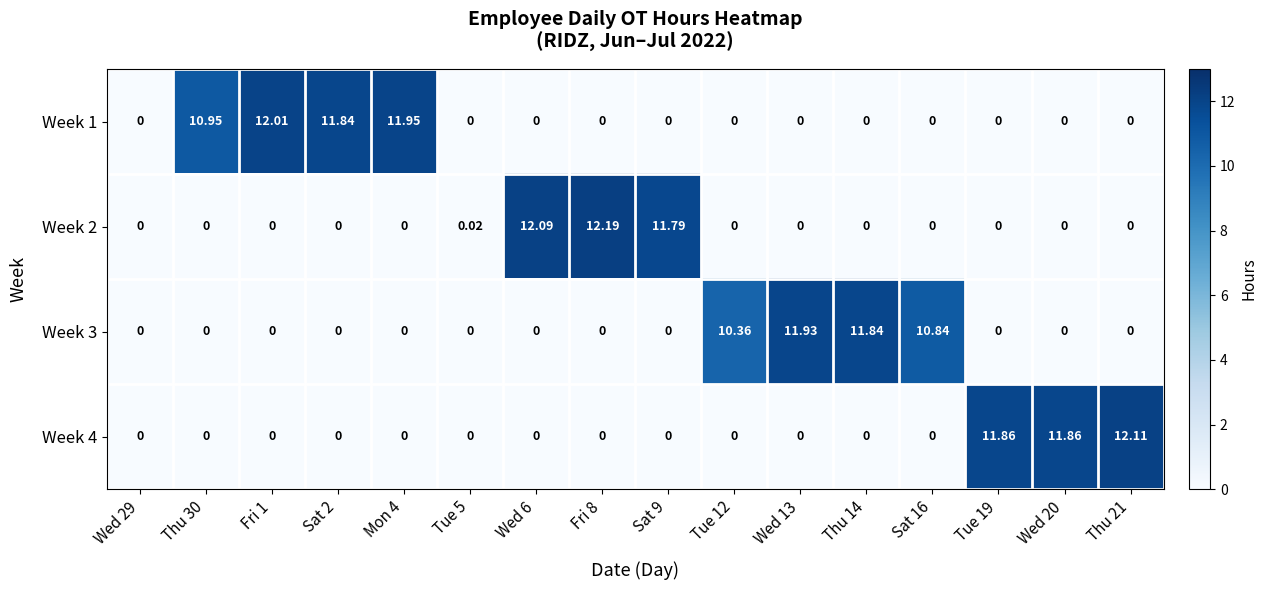

Reading left to right, list all the values displayed in this chart.

Week 1: Wed 29=0.0	Thu 30=10.9	Fri 1=12.0	Sat 2=11.8	Mon 4=11.9	Tue 5=0.0	Wed 6=0.0	Fri 8=0.0	Sat 9=0.0	Tue 12=0.0	Wed 13=0.0	Thu 14=0.0	Sat 16=0.0	Tue 19=0.0	Wed 20=0.0	Thu 21=0.0
Week 2: Wed 29=0.0	Thu 30=0.0	Fri 1=0.0	Sat 2=0.0	Mon 4=0.0	Tue 5=0.0	Wed 6=12.1	Fri 8=12.2	Sat 9=11.8	Tue 12=0.0	Wed 13=0.0	Thu 14=0.0	Sat 16=0.0	Tue 19=0.0	Wed 20=0.0	Thu 21=0.0
Week 3: Wed 29=0.0	Thu 30=0.0	Fri 1=0.0	Sat 2=0.0	Mon 4=0.0	Tue 5=0.0	Wed 6=0.0	Fri 8=0.0	Sat 9=0.0	Tue 12=10.4	Wed 13=11.9	Thu 14=11.8	Sat 16=10.8	Tue 19=0.0	Wed 20=0.0	Thu 21=0.0
Week 4: Wed 29=0.0	Thu 30=0.0	Fri 1=0.0	Sat 2=0.0	Mon 4=0.0	Tue 5=0.0	Wed 6=0.0	Fri 8=0.0	Sat 9=0.0	Tue 12=0.0	Wed 13=0.0	Thu 14=0.0	Sat 16=0.0	Tue 19=11.9	Wed 20=11.9	Thu 21=12.1